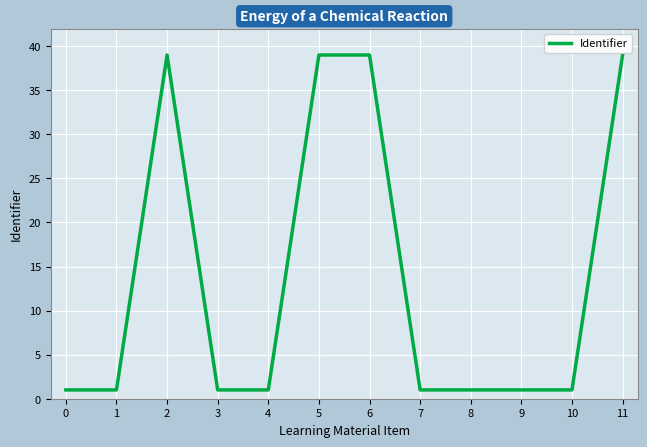

Is this an area chart (filled region under the line)?

No